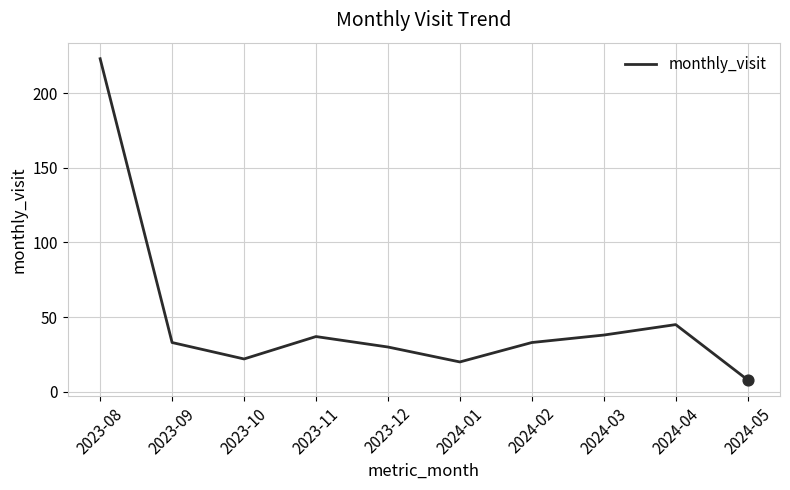

Approximately how many times larger is the value at 2023-08 compared to 2023-10?

10.1